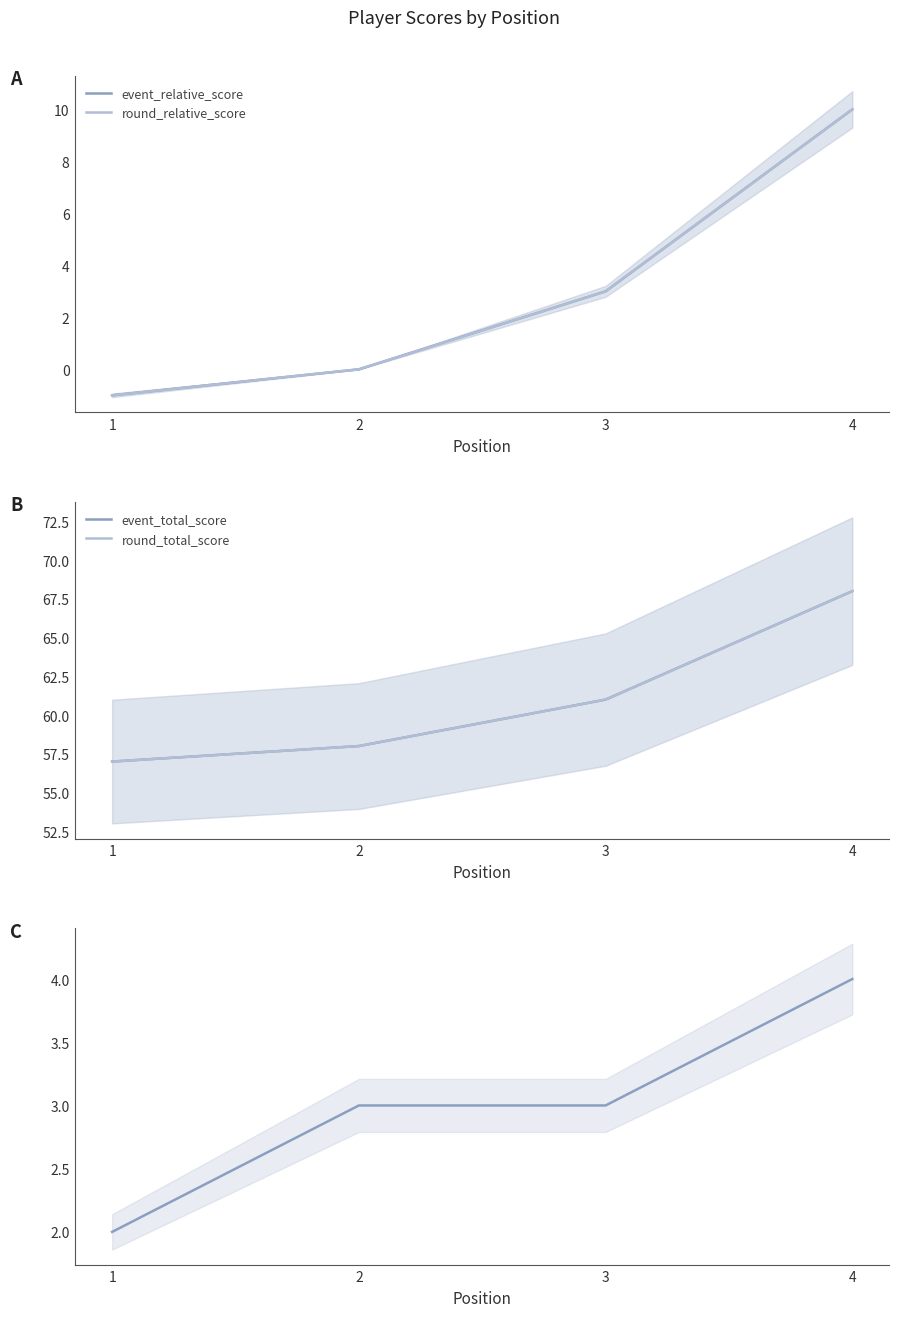

What is the value of the event_total_score point at the 2nd from the left?

58